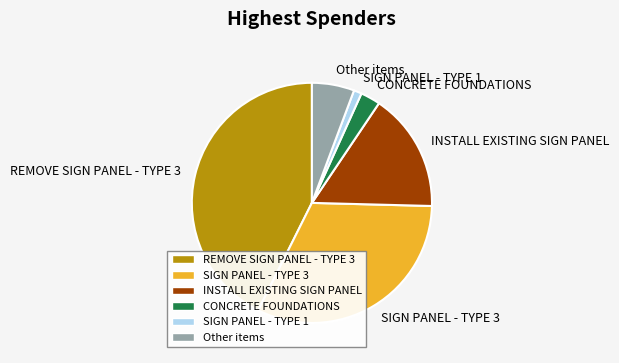

True or false: CONCRETE FOUNDATIONS accounts for 3% of the total.

True